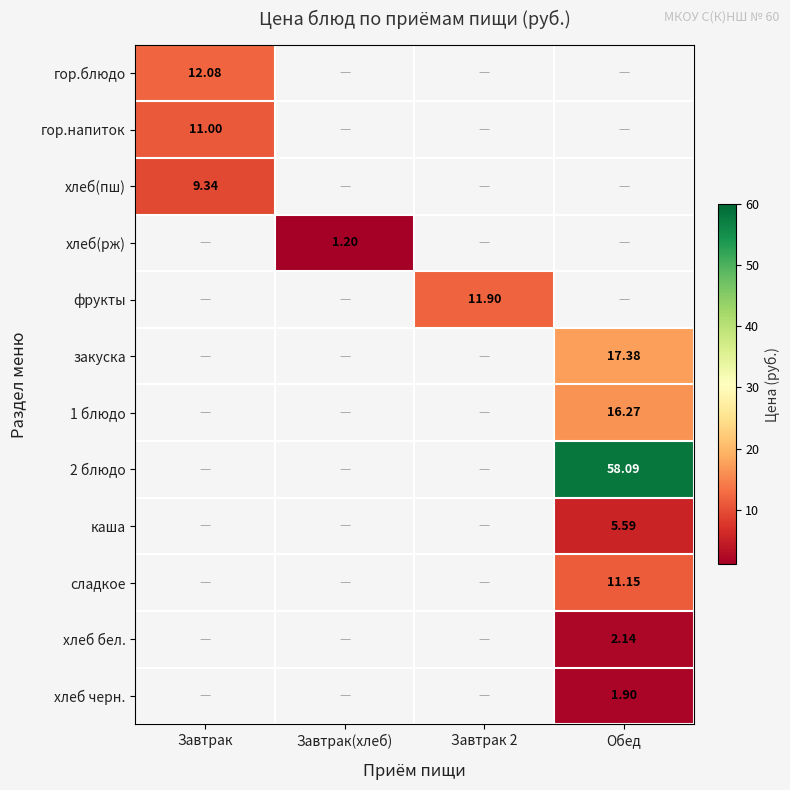

How many values in 1 блюдо are above zero?

1